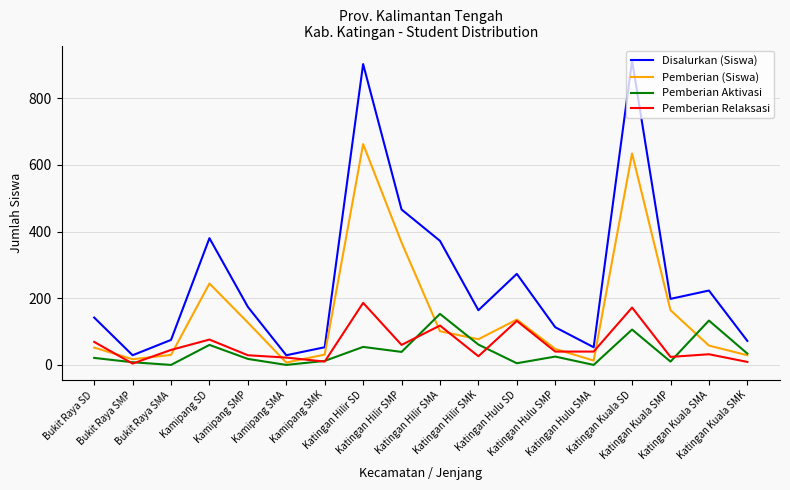

The Disalurkan (Siswa) series shows 223 at Katingan Kuala SMA. True or false?

True